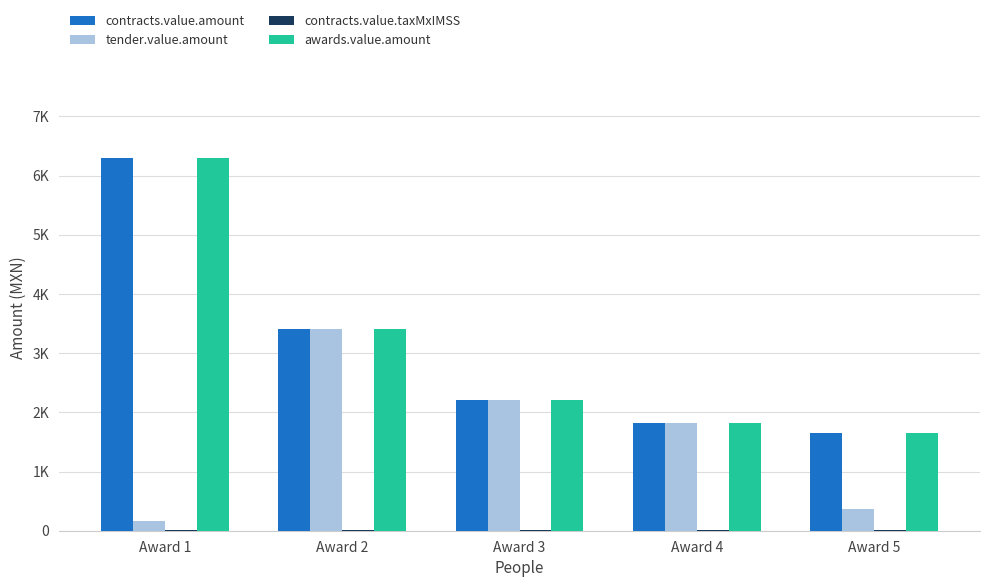

Are the bars grouped side by side (vs. stacked)?

Yes